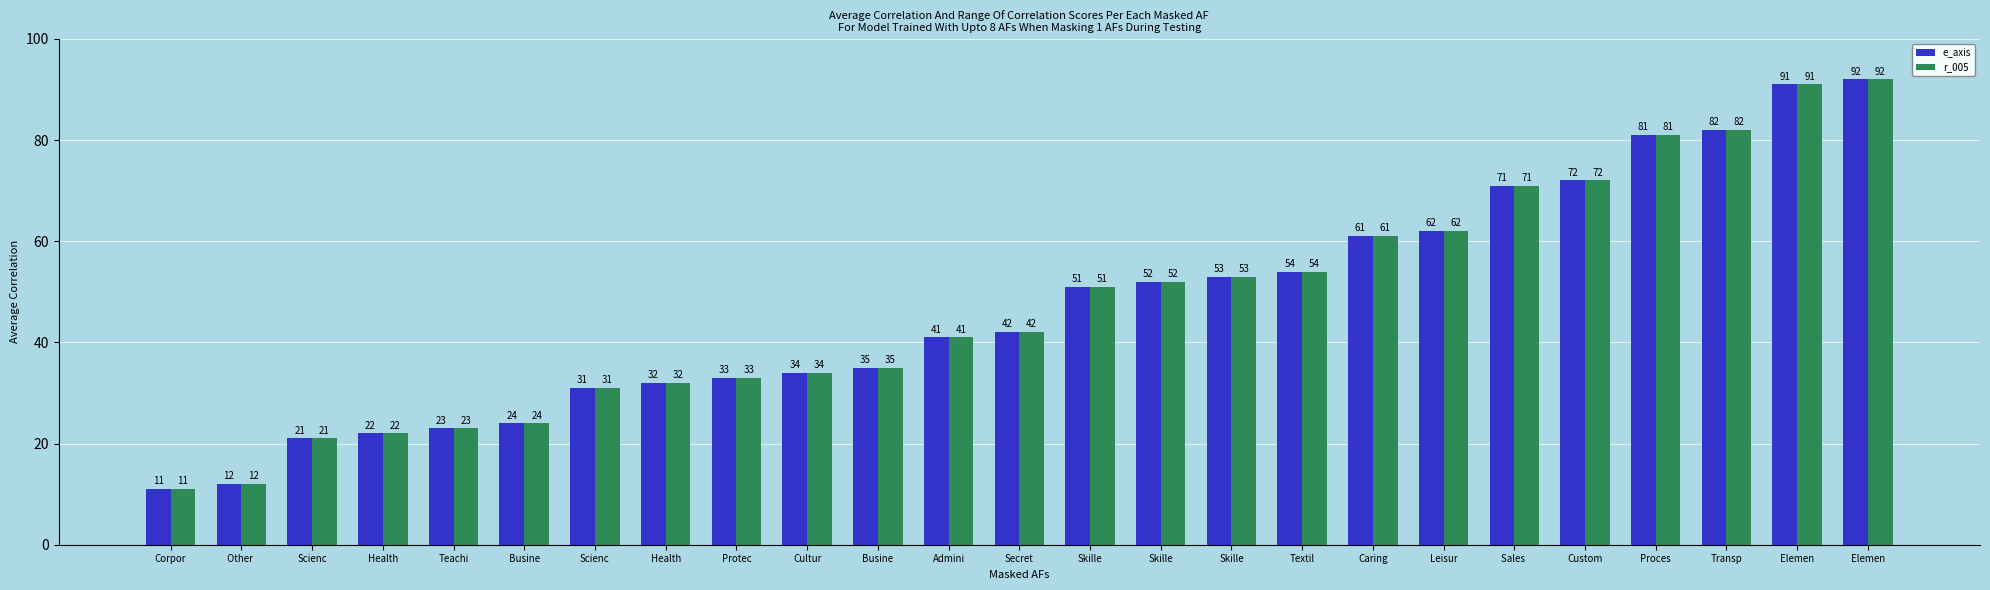

List the labels in order of r_005 value, smallest first.

Corpor, Other , Scienc, Health, Teachi, Busine, Scienc, Health, Protec, Cultur, Busine, Admini, Secret, Skille, Skille, Skille, Textil, Caring, Leisur, Sales , Custom, Proces, Transp, Elemen, Elemen